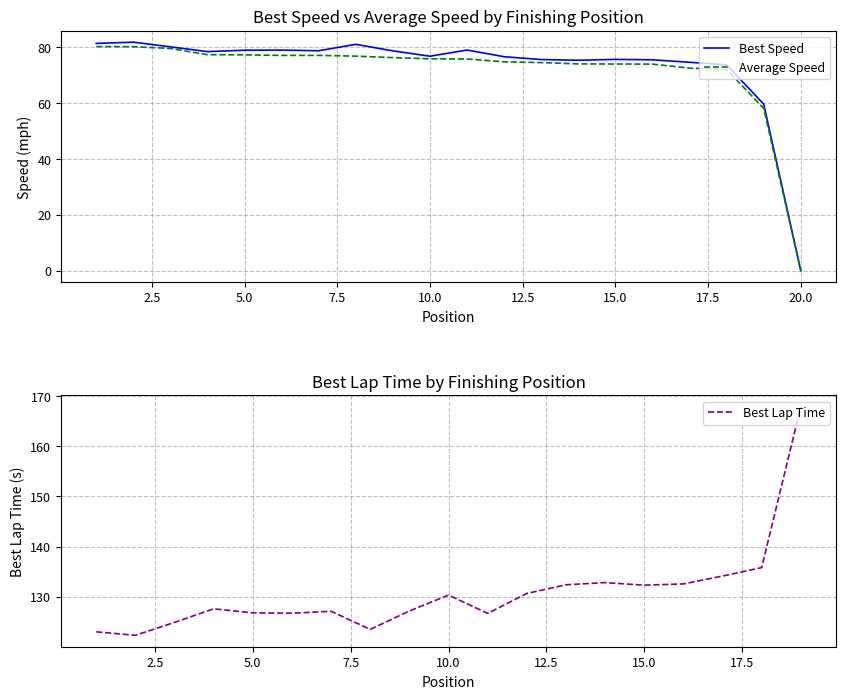

Which category has the lowest value in the Average Speed series?

20.0